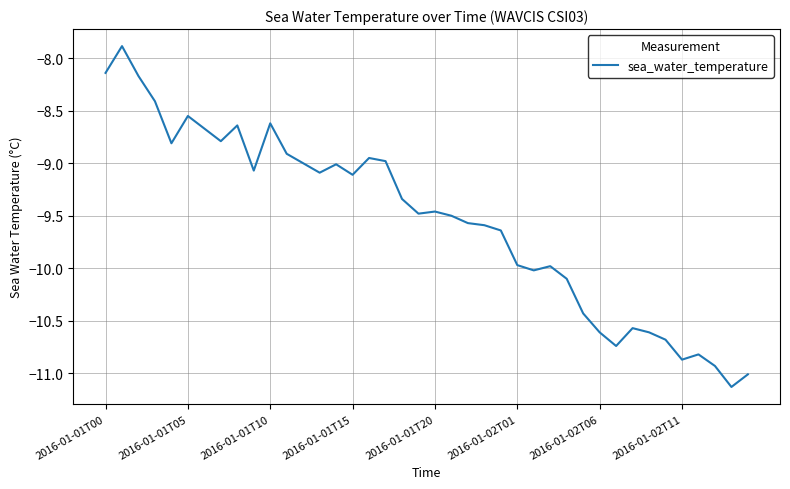

What is the minimum value shown in the chart?

-11.1